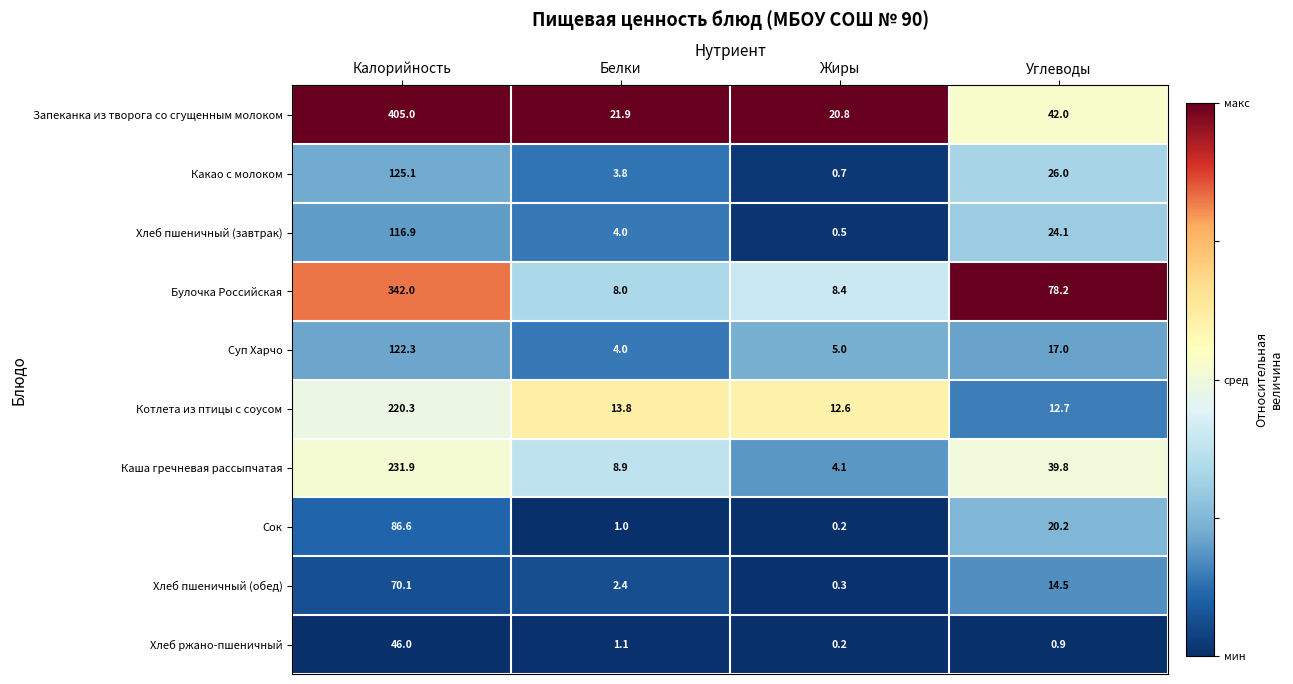

Rank the series at Калорийность from lowest to highest value.

Хлеб ржано-пшеничный, Хлеб пшеничный (обед), Сок, Хлеб пшеничный (завтрак), Суп Харчо, Какао с молоком, Котлета из птицы с соусом, Каша гречневая рассыпчатая, Булочка Российская, Запеканка из творога со сгущенным молоком